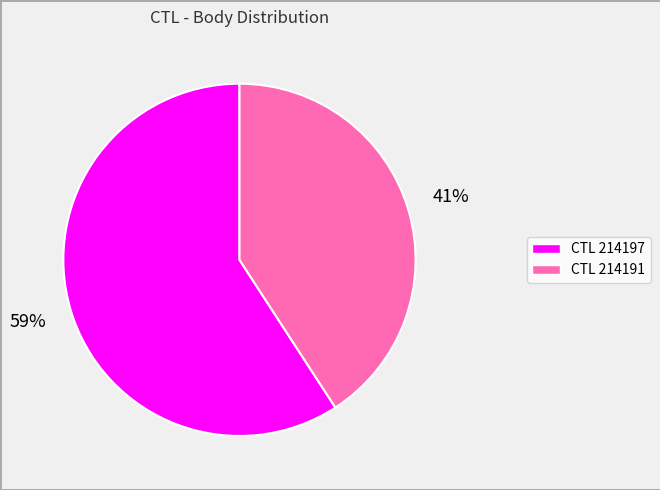

To the nearest percent, what is the average slice percentage?

50%